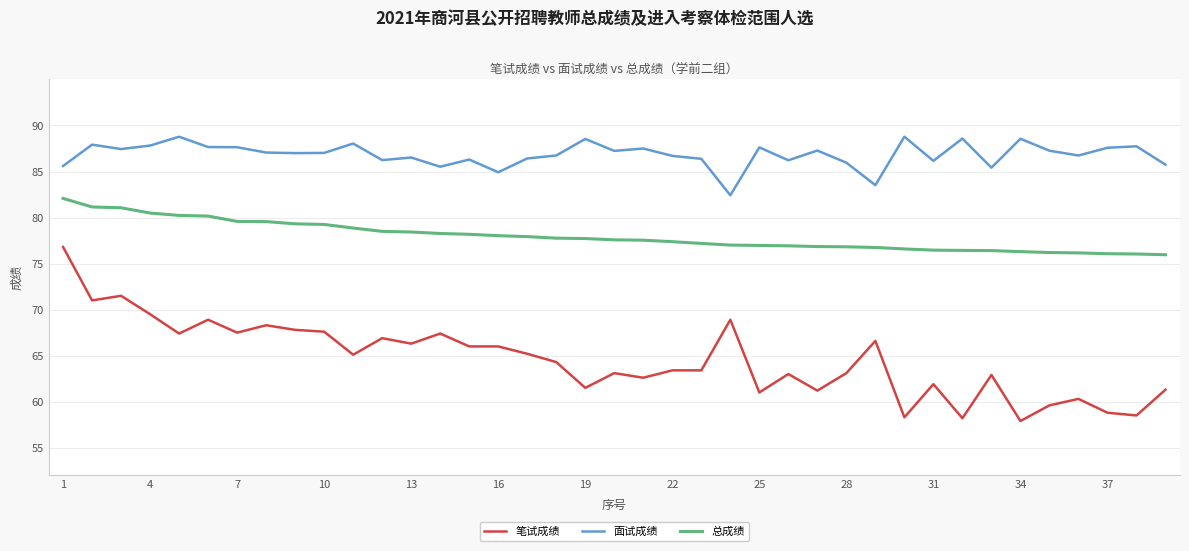

What is the average value of the 面试成绩 series?

86.8